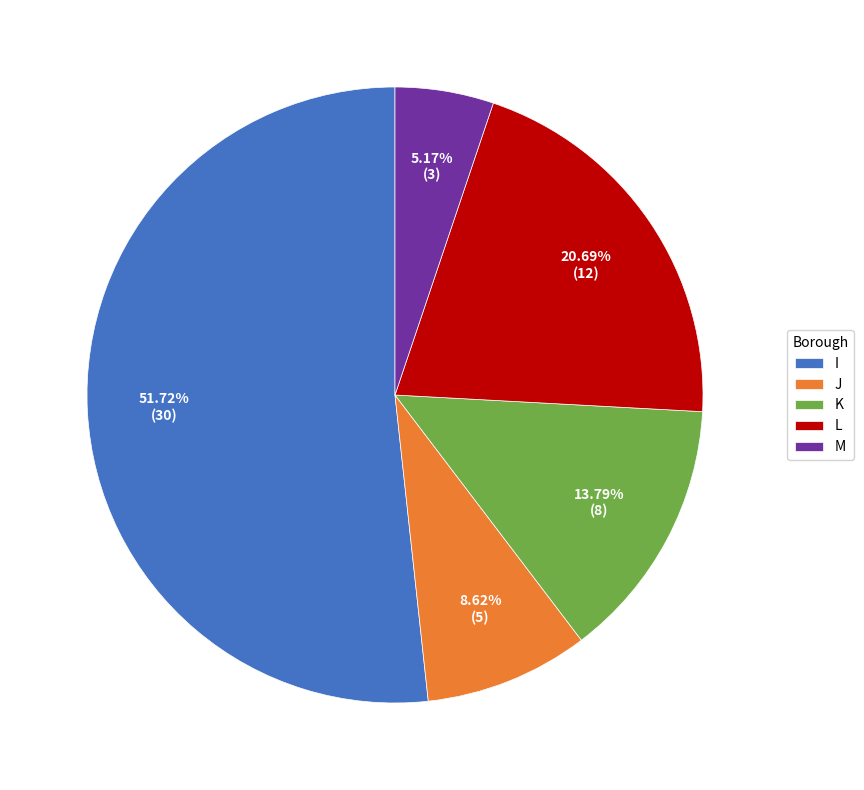

To the nearest percent, what is the average slice percentage?

20%